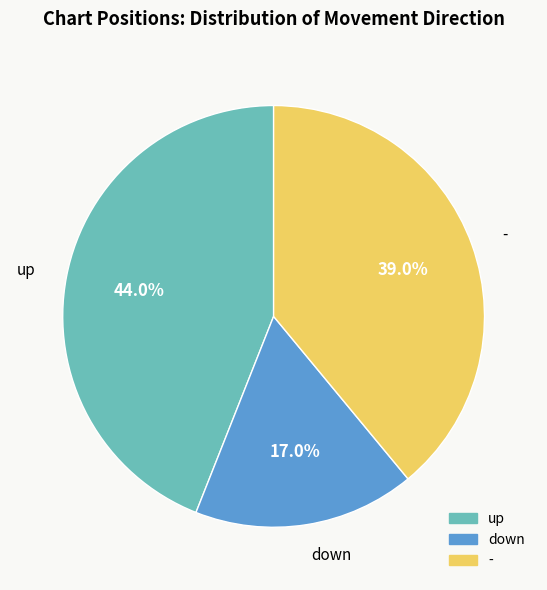

Between - and down, which is larger?

-